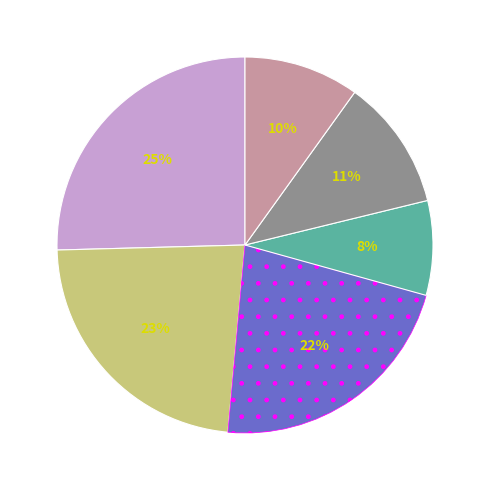

To the nearest percent, what is the difference between the largest and smallest slice percentages?

17%